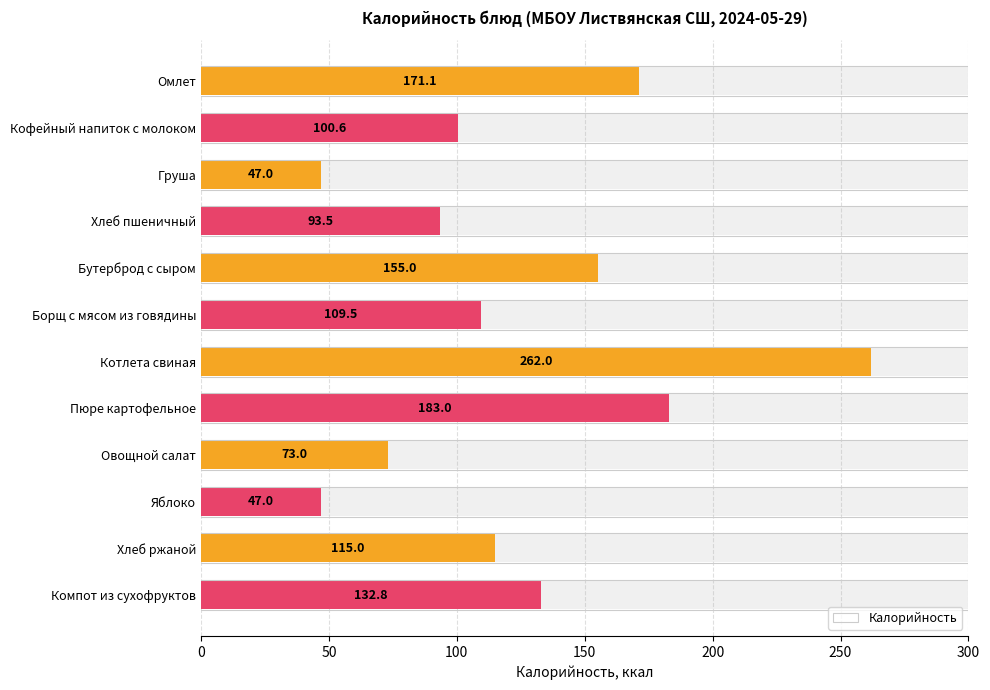

The chart shows a value of 153.3 at Котлета свиная. True or false?

False